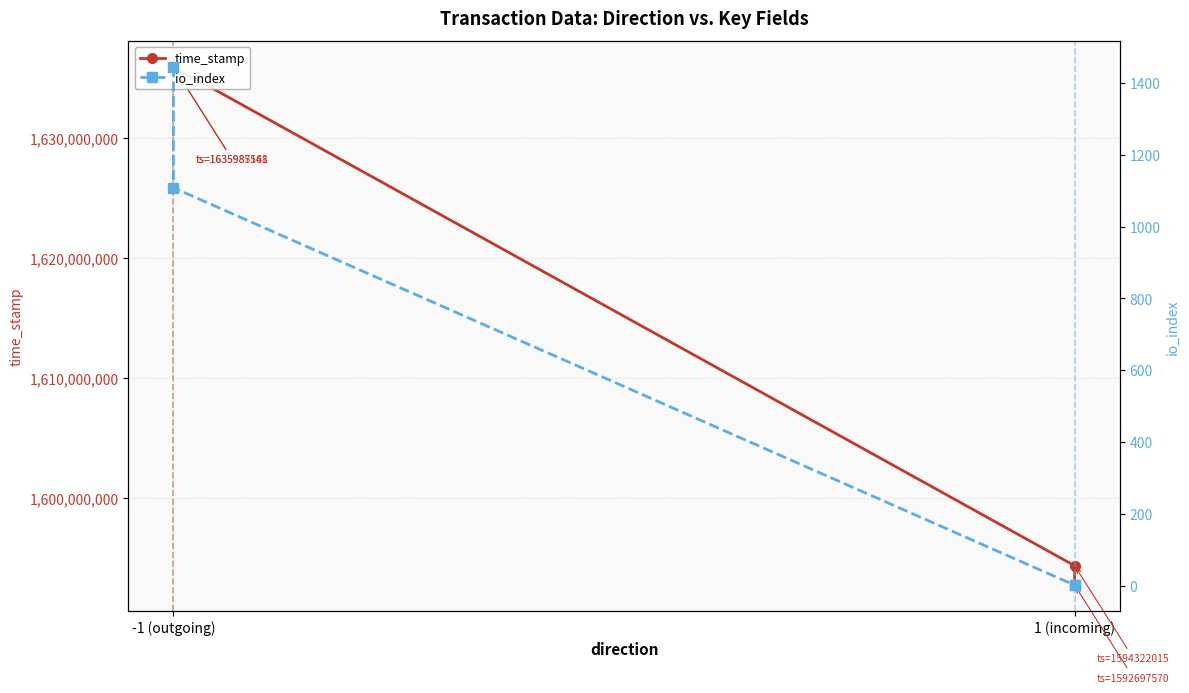

What is the sum of all io_index values?

2555